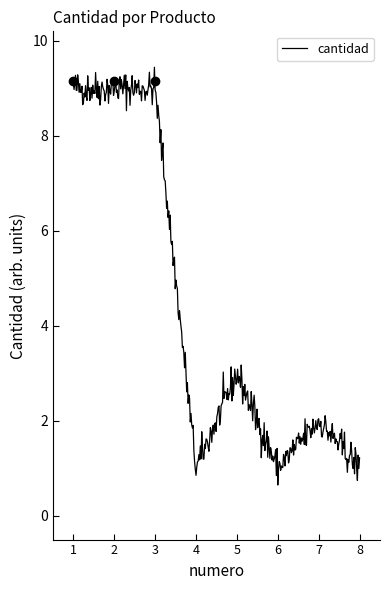

What is the minimum value shown in the chart?

0.6